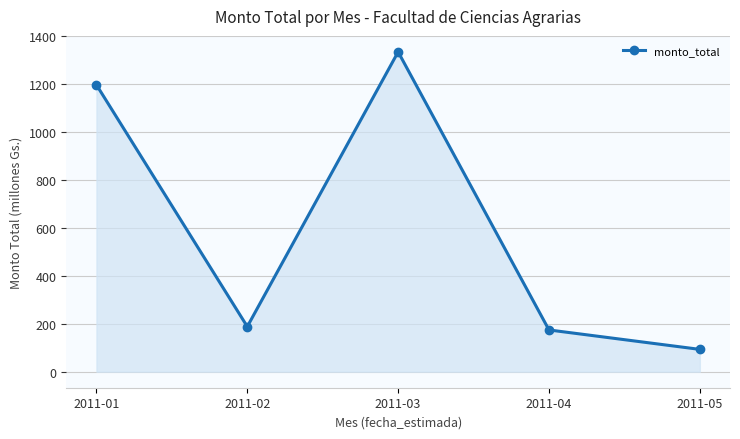

How many values exceed 188?

3